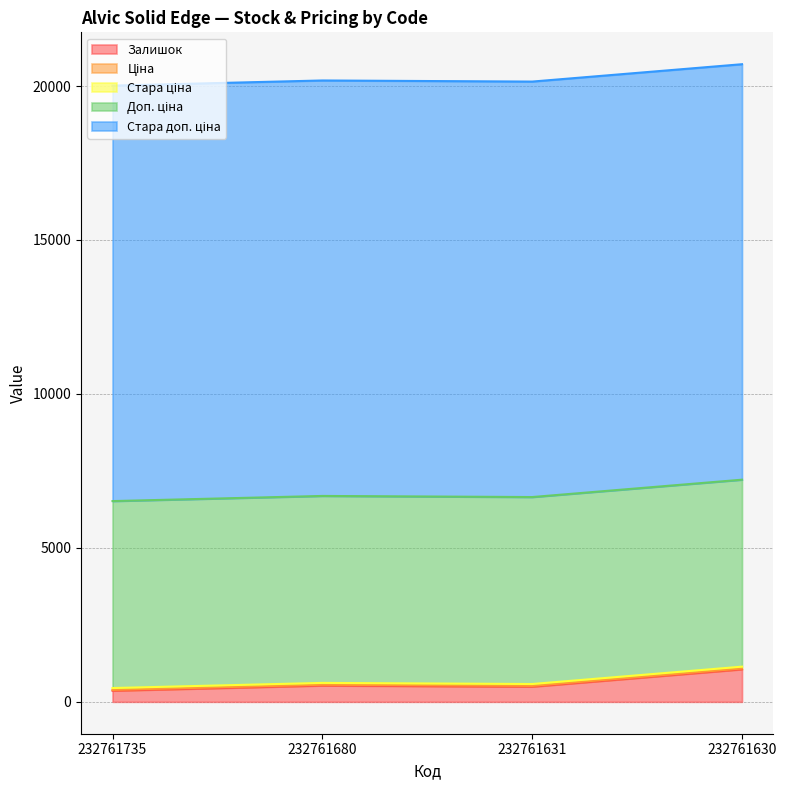

What is the greatest value displayed?

13493.2